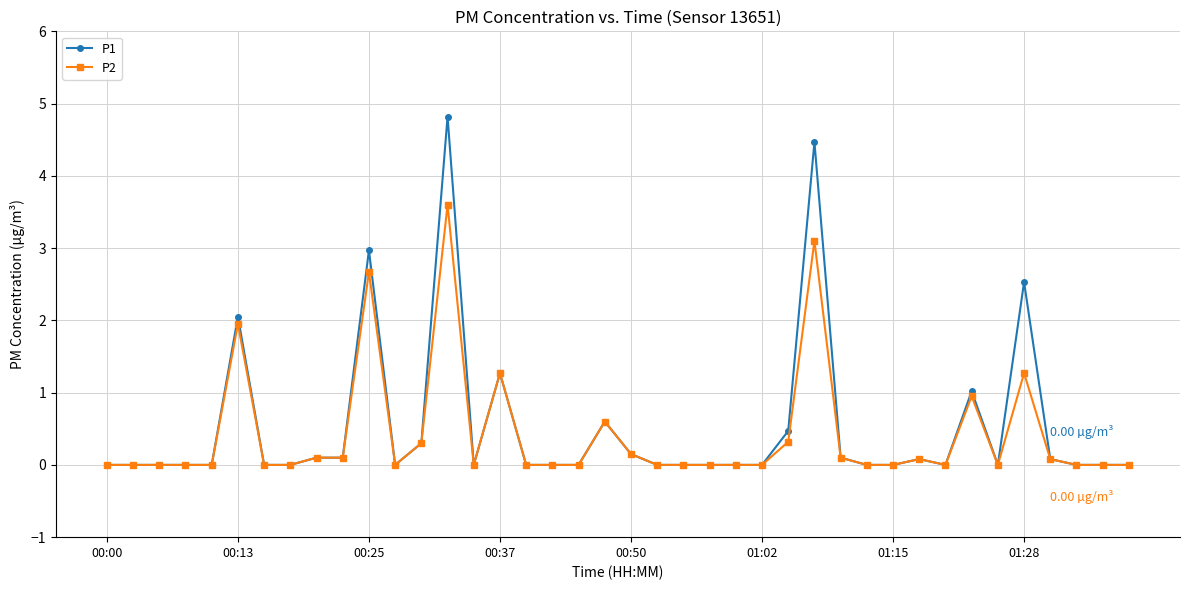

List the series in order of their peak value, highest first.

P1, P2